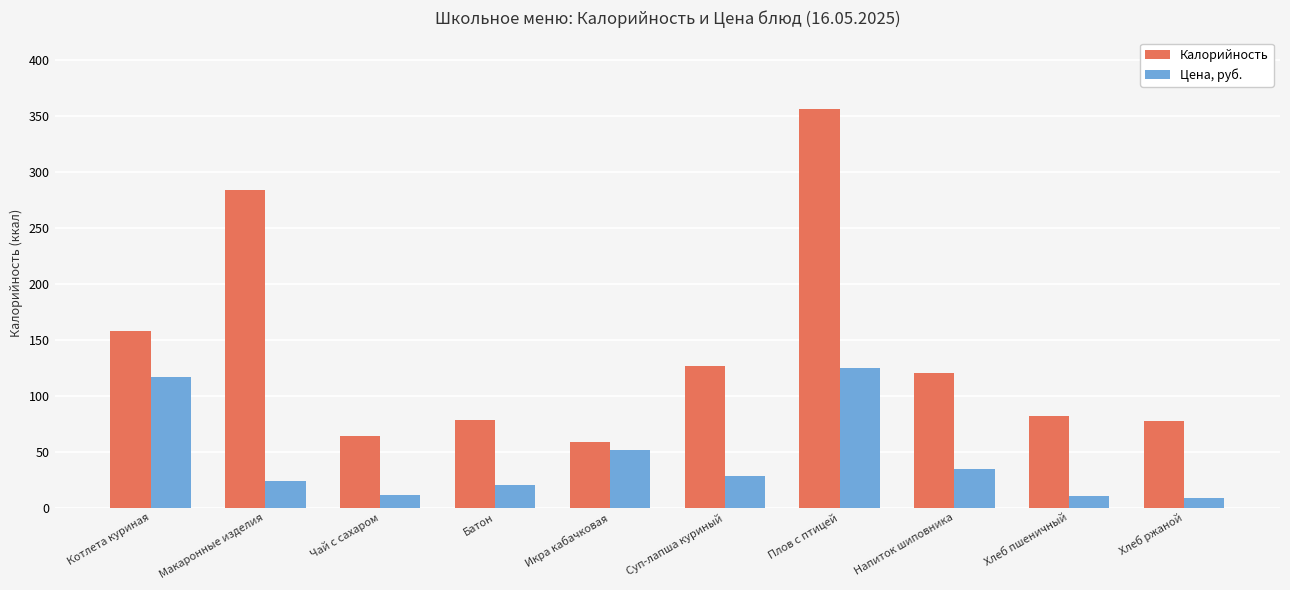

True or false: Калорийность has a value of 192.6 at Суп-лапша куриный.

False